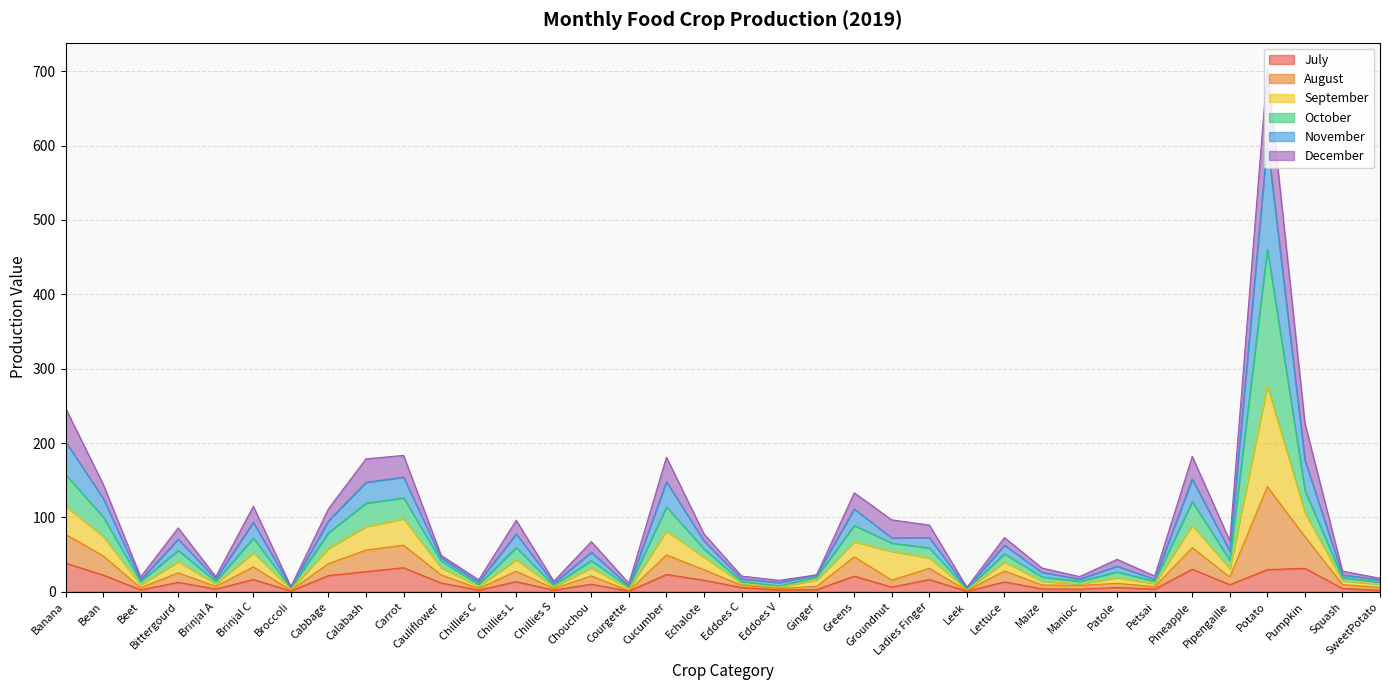

How many interior local valleys does the October series have?

12